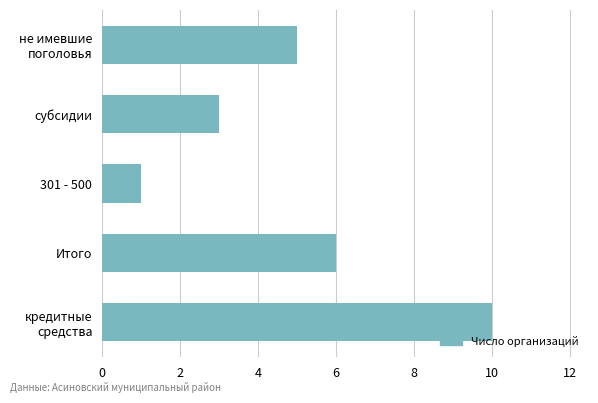

Count the values in the range 3 to 6.

3